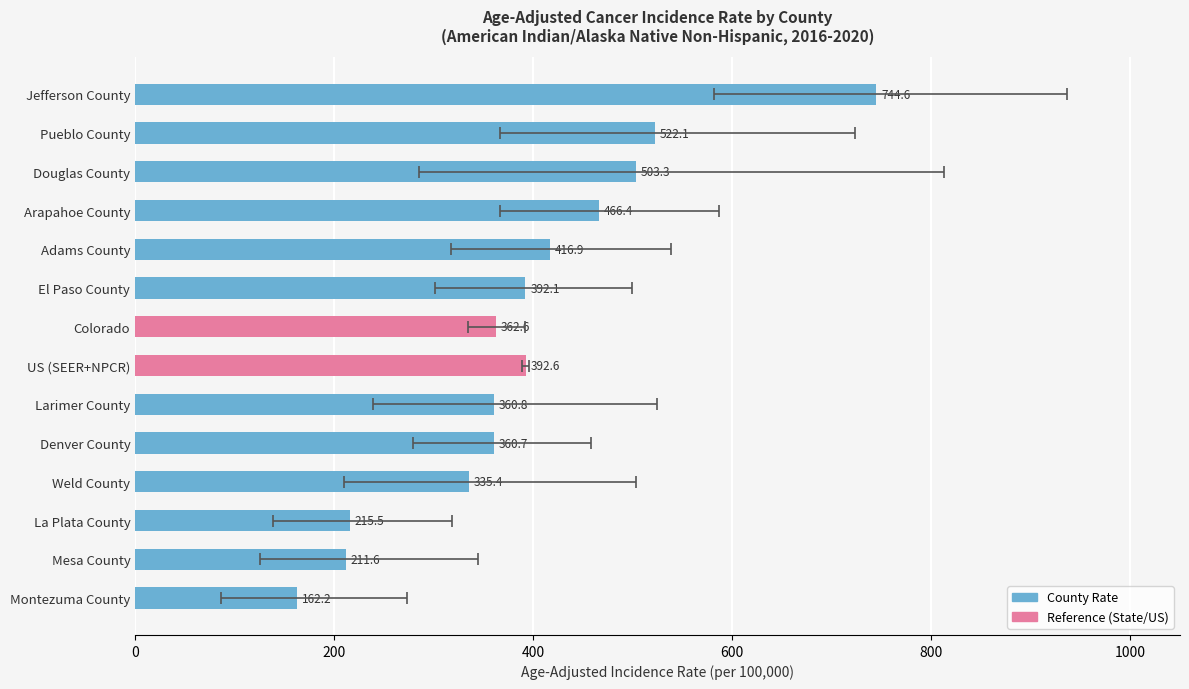

How many bars are there in total?

14